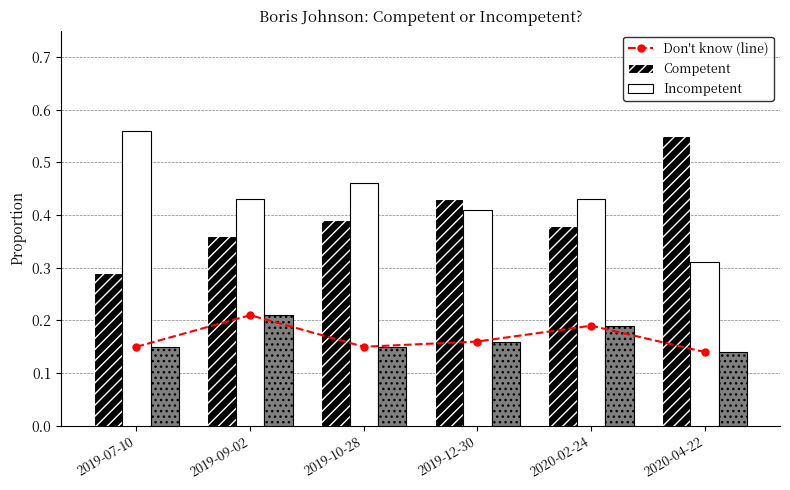

What position from the right is 2019-10-28?

4